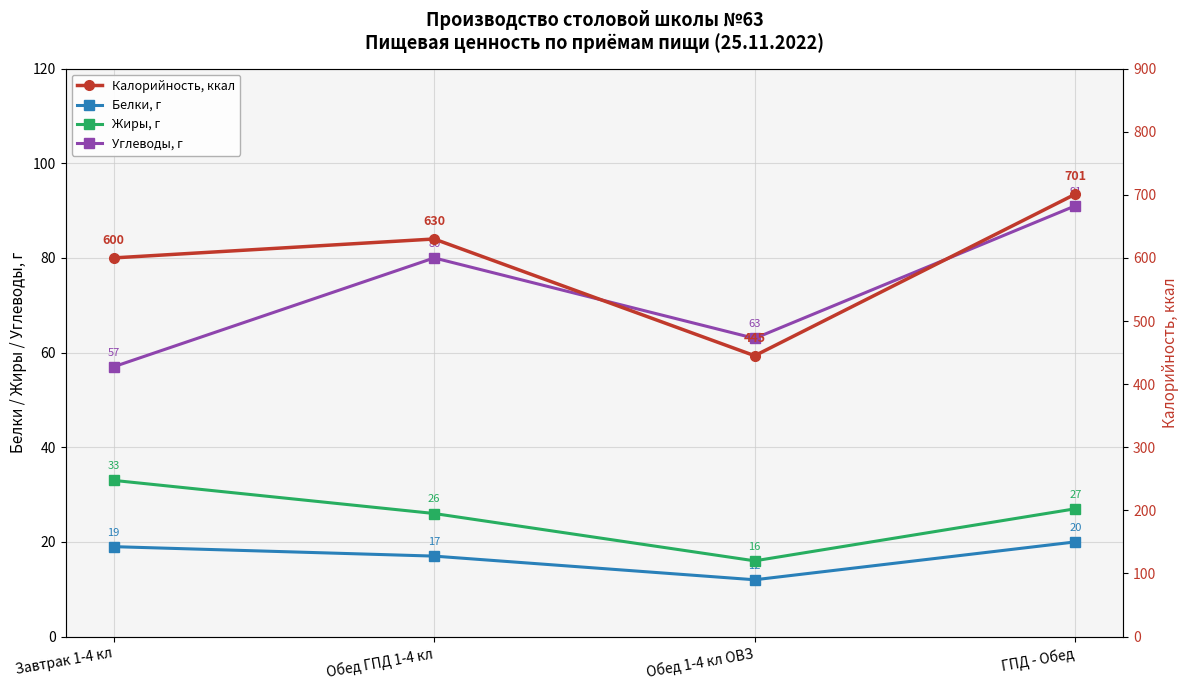

True or false: Калорийность, ккал and Углеводы, г cross at least once.

False